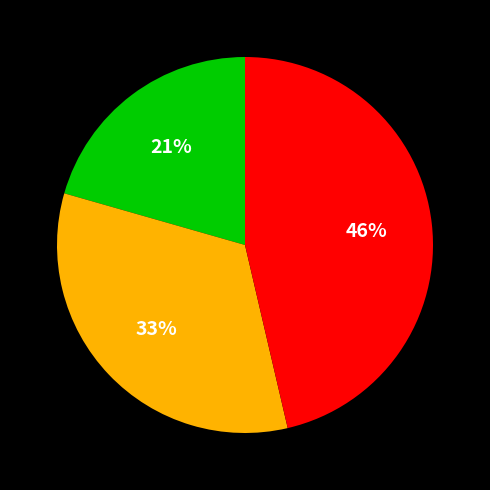

Does any single category account for the majority?

No